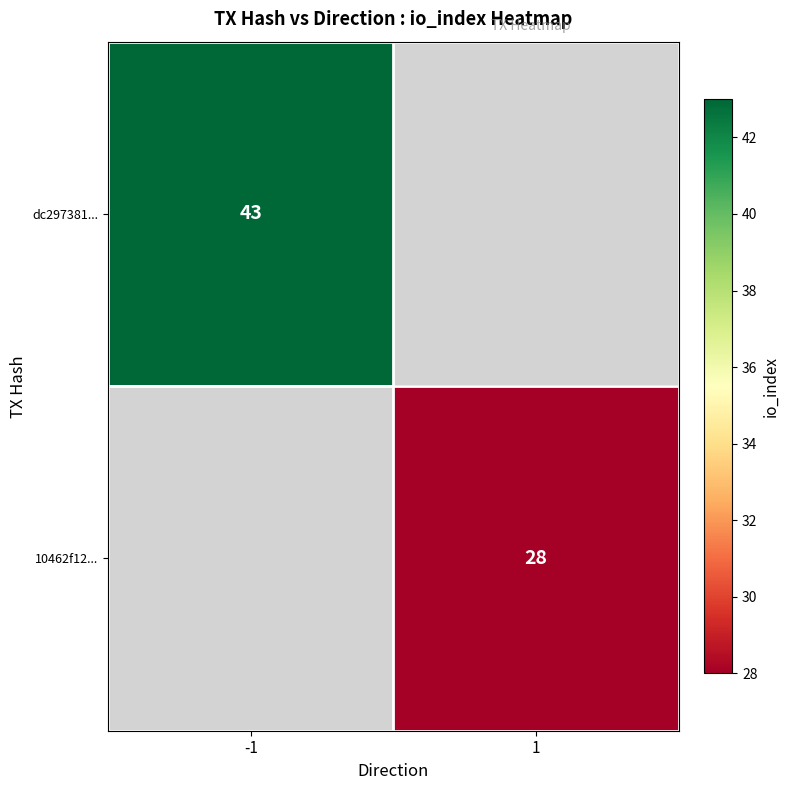

Is it true that 10462f12... equals 28 at 1?

True